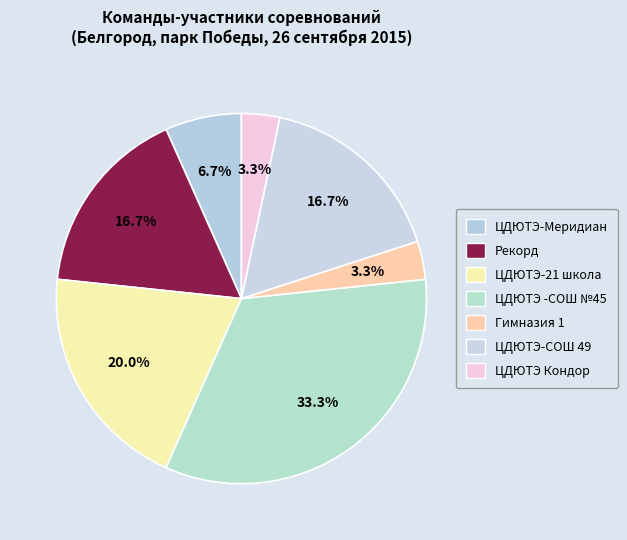

What is the total percentage of ЦДЮТЭ -СОШ №45 and Рекорд?

50.0%